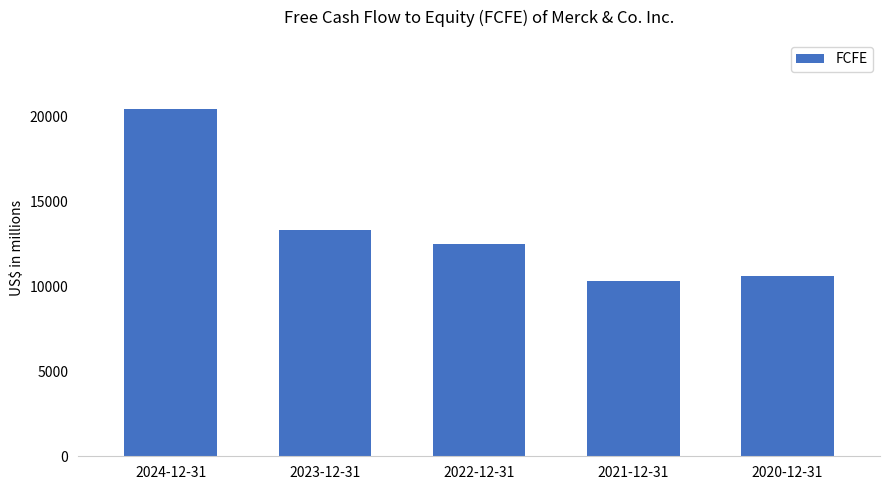

The value at 2022-12-31 is 12456. True or false?

True